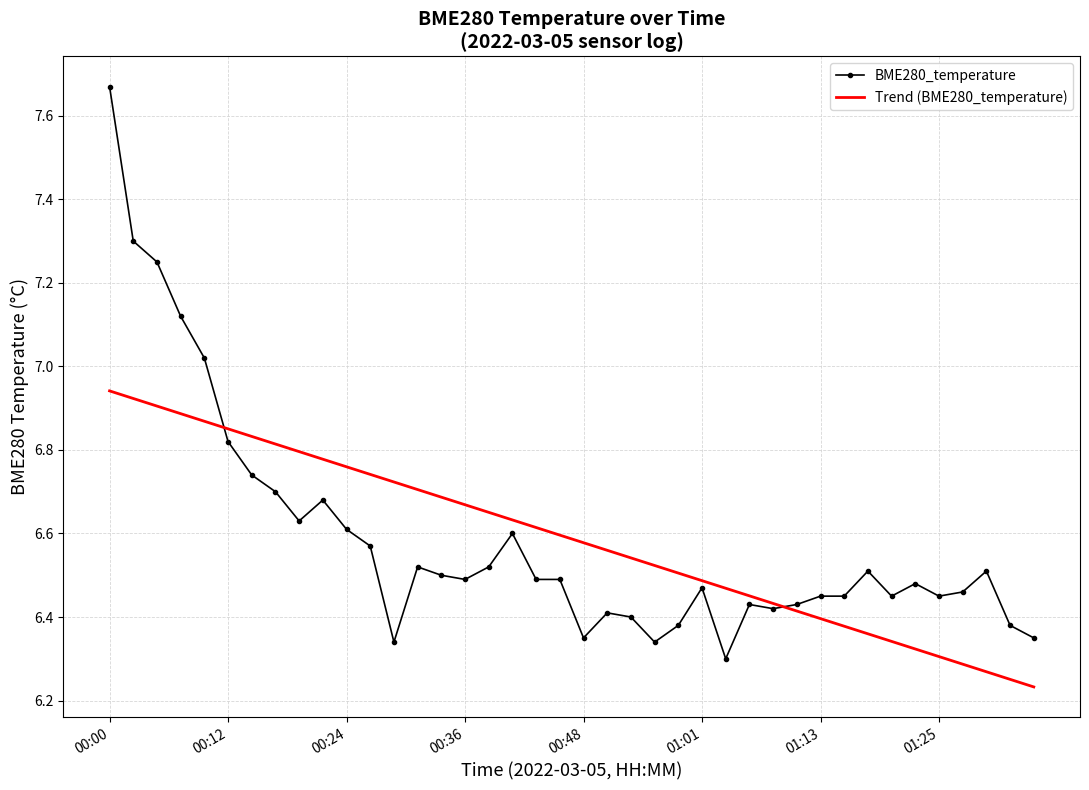

List the series in order of their peak value, lowest first.

Trend (BME280_temperature), BME280_temperature